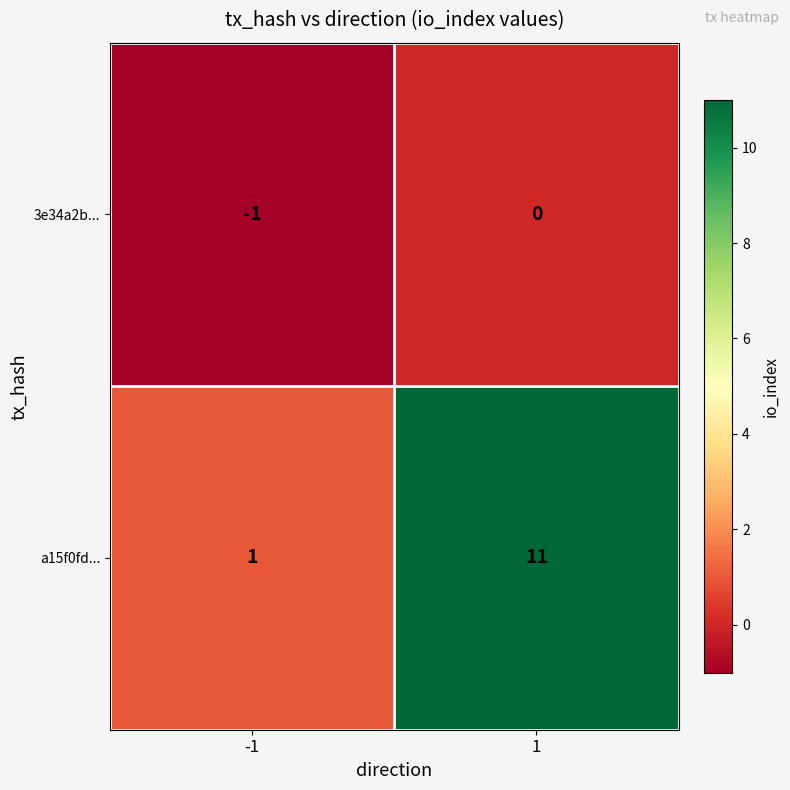

Reading left to right, what are all the values shown in this chart?

3e34a2b...: -1	0
a15f0fd...: 1	11